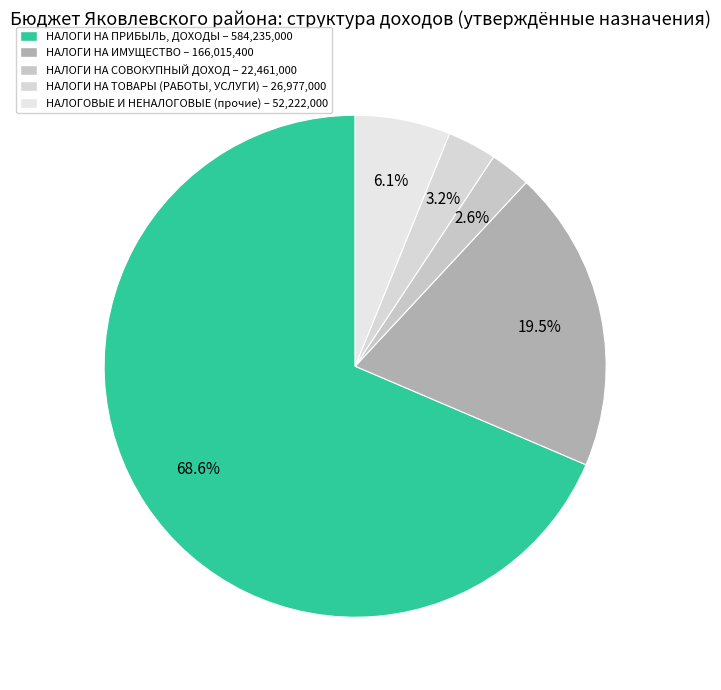

What percentage is the НАЛОГОВЫЕ И НЕНАЛОГОВЫЕ (прочие) slice, to the nearest percent?

6%